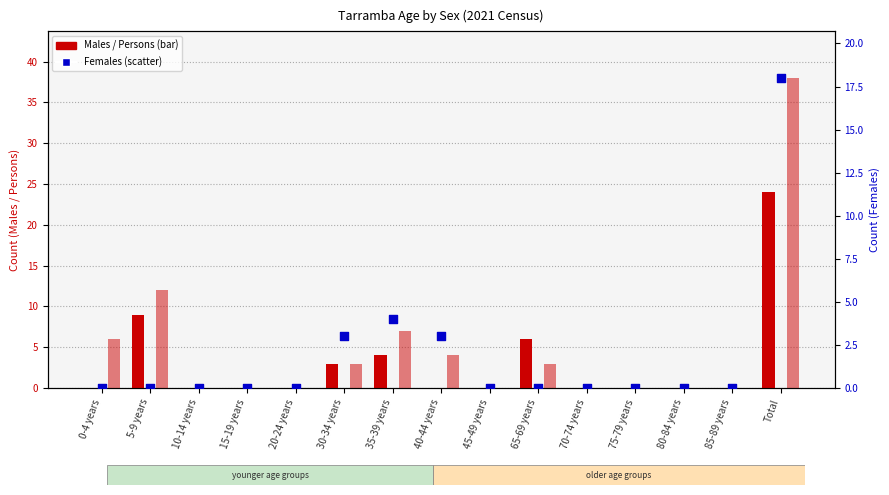

Which series has the largest total across all categories?

Persons